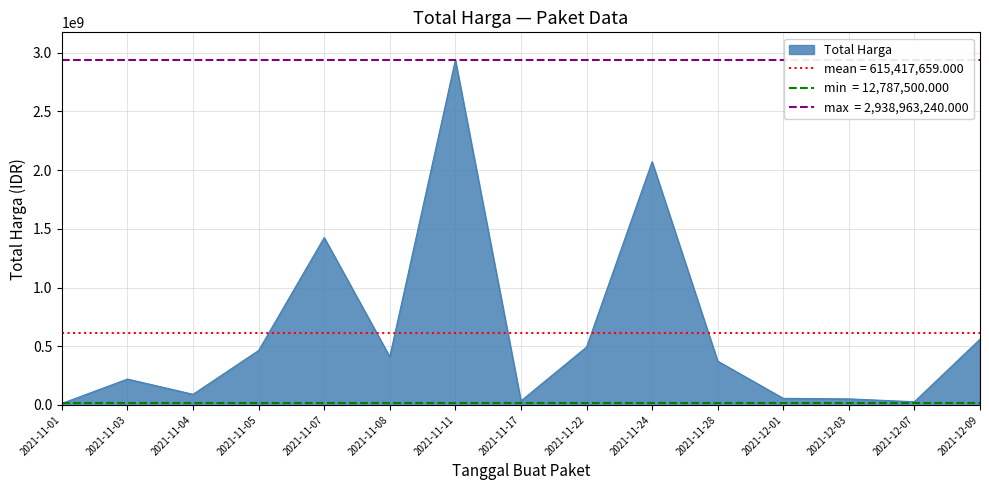

Reading left to right, what are all the values shown in this chart?

12787500	220447270	90672075	464002100	1425867900	410765800	2938963240	34292000	493000000	2071926200	373404000	56152800	51601000	27412000	559971000